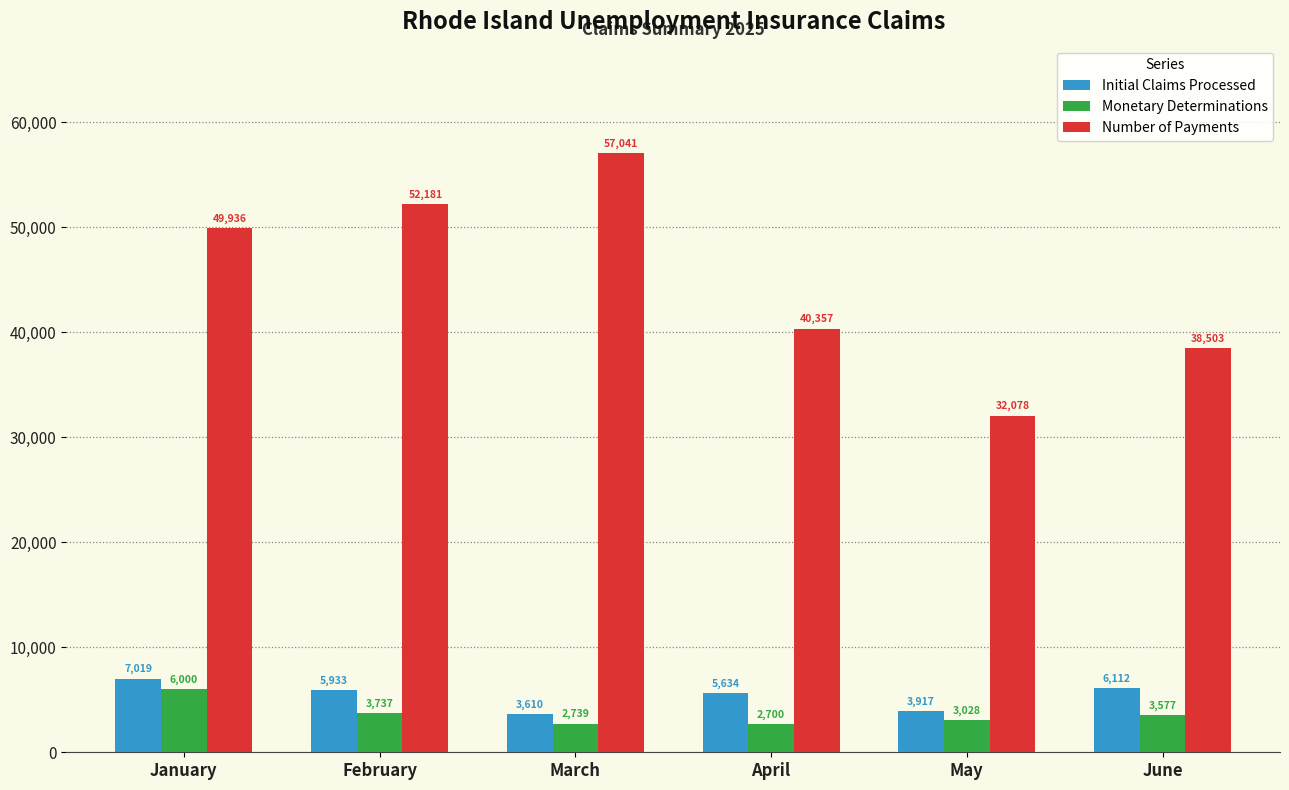

How many bars are there in total?

18